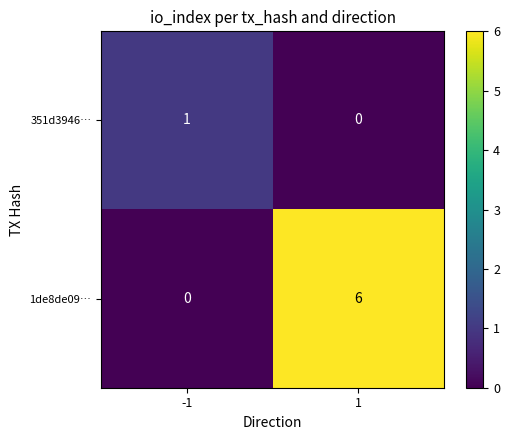

List the series in order of their peak value, lowest first.

351d3946…, 1de8de09…